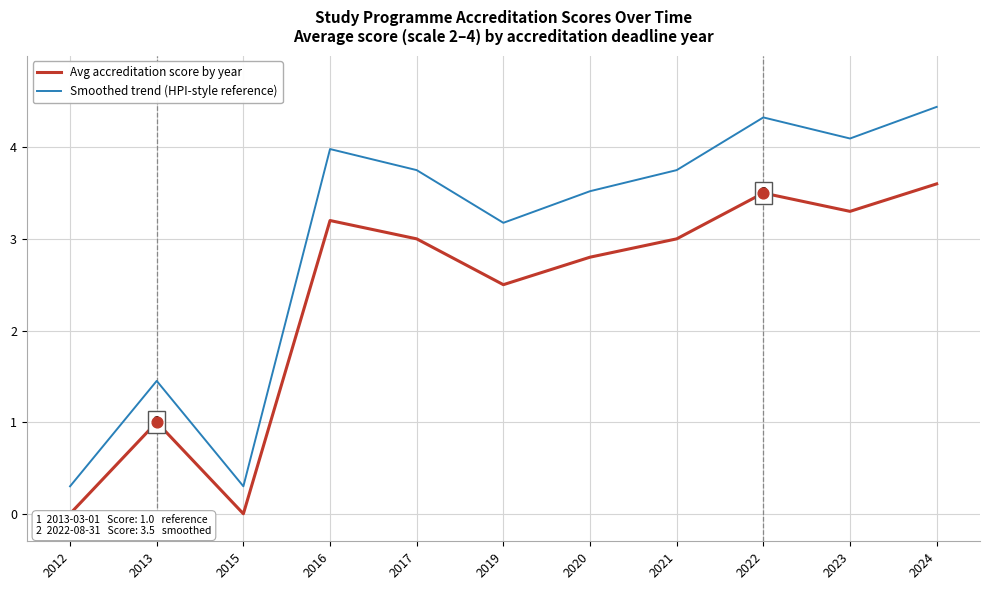

What is the difference between the highest and lowest values at 2022?

0.8